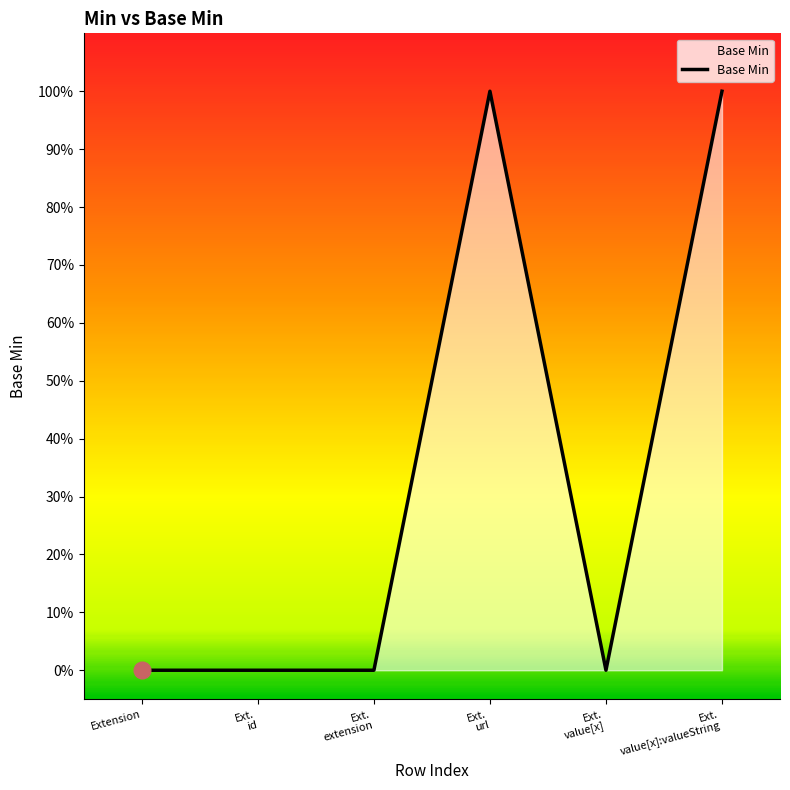

What is the change in value from Extension to Ext.
url?

+1